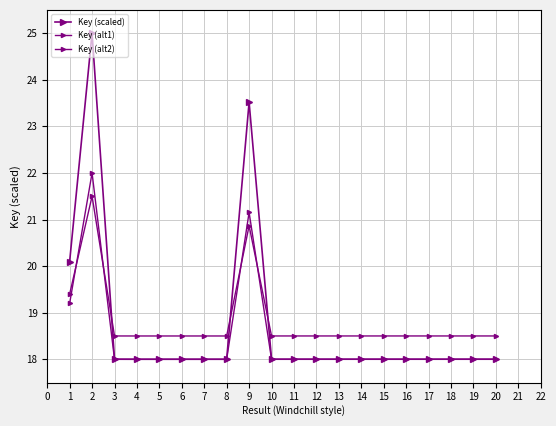

How many data points does each series have?

20